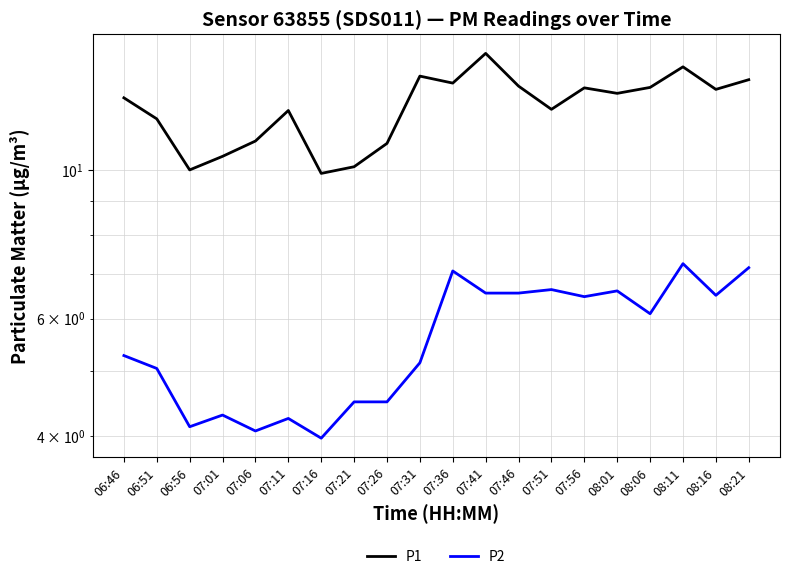

Where does the P1 series first go above 13?

07:31